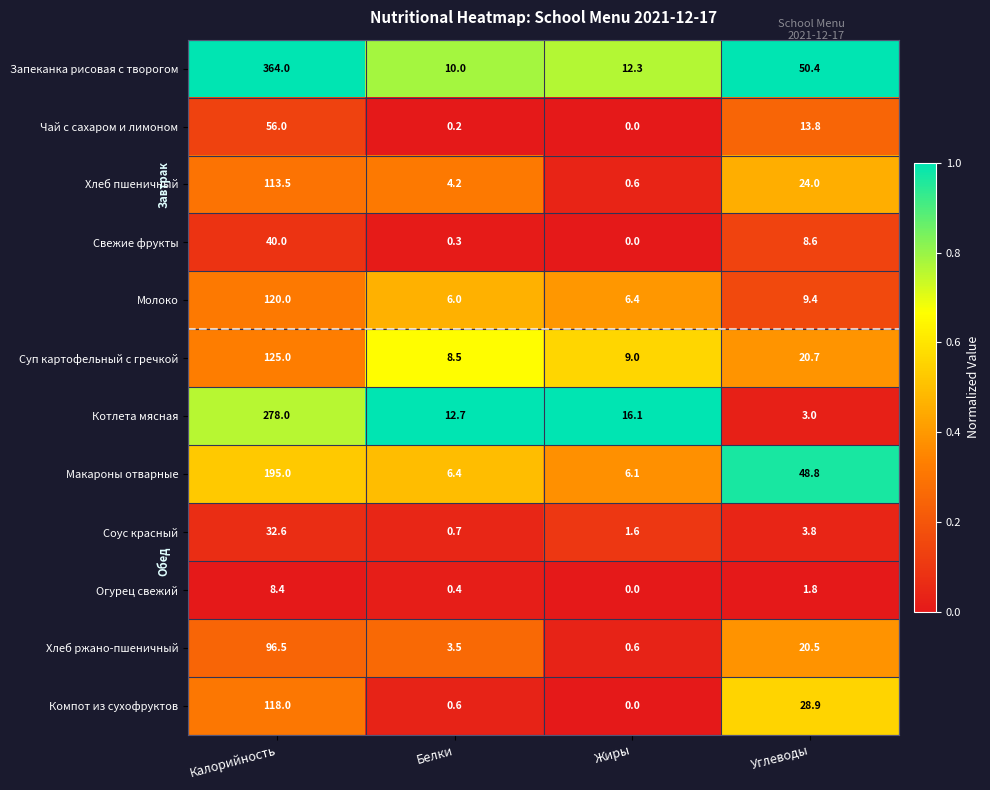

Which series changed the most between Белки and Углеводы?

Макароны отварные